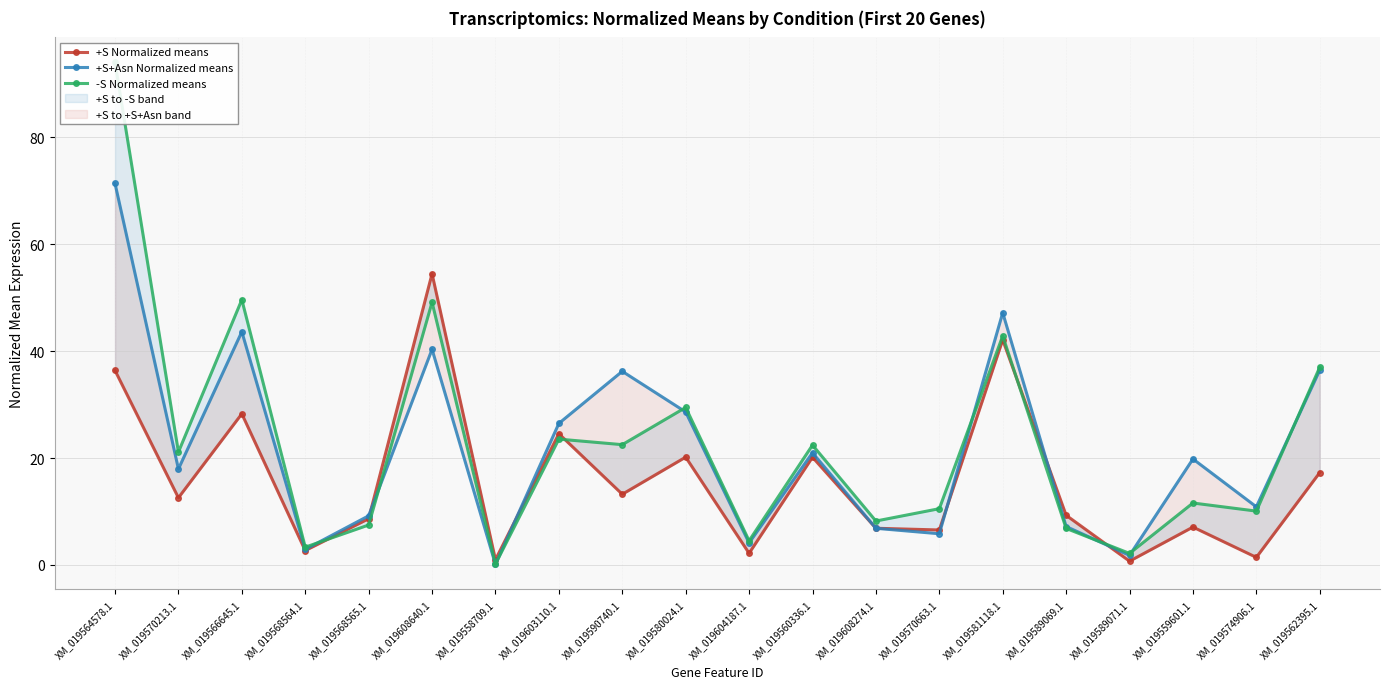

At which category does the chart reach its minimum across all series?

XM_019558709.1